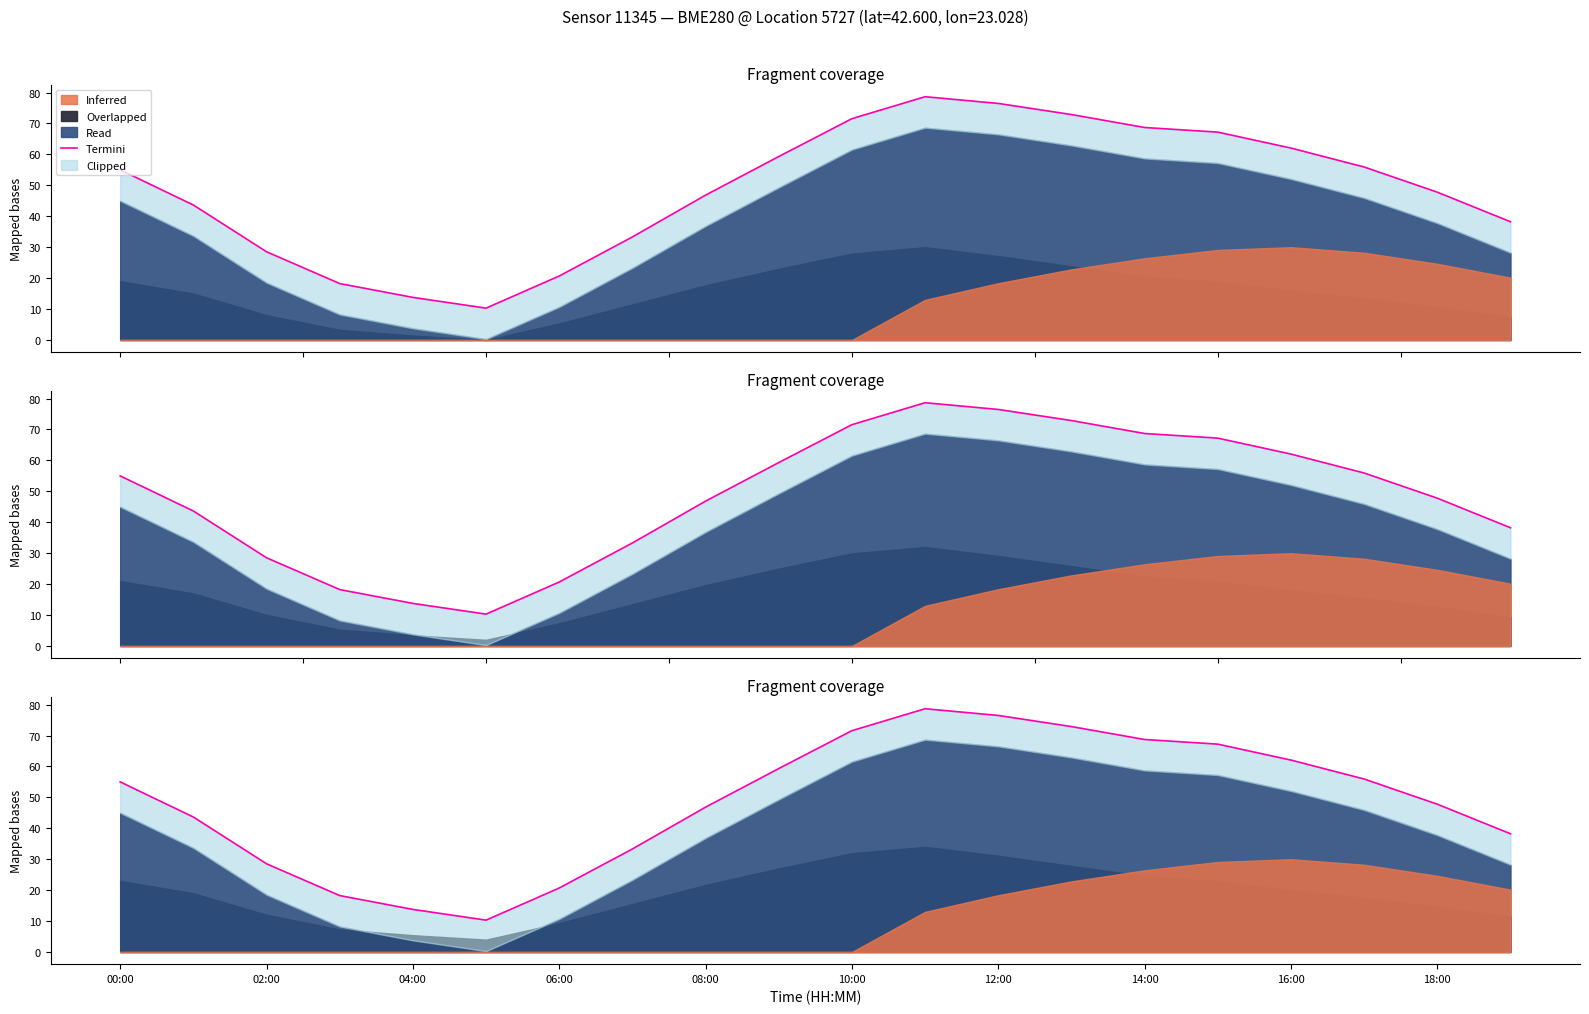

Between 11 and 17, which is larger?

11